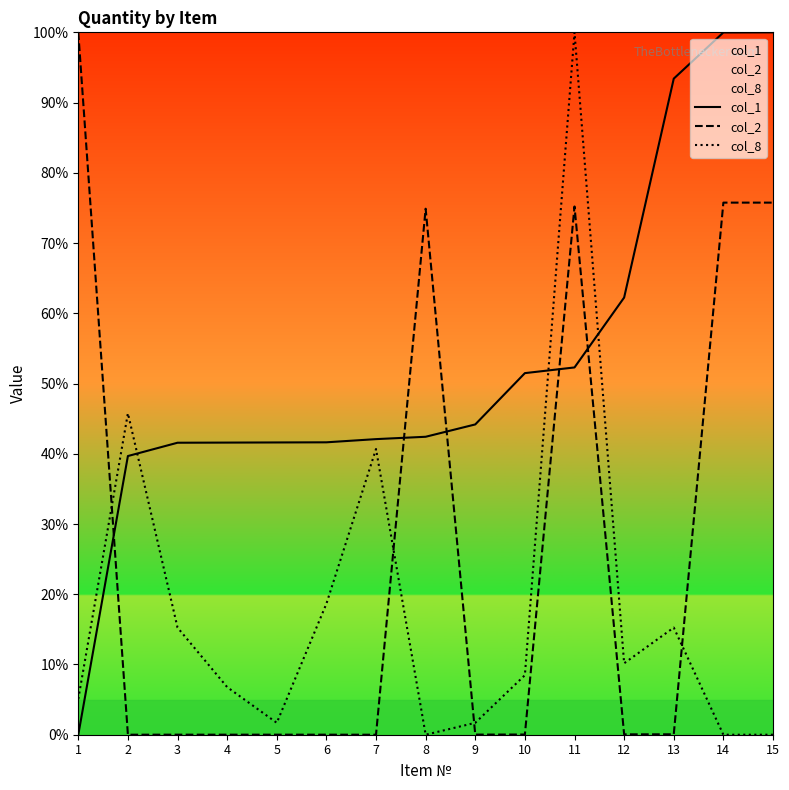

How many values in col_2 are above zero?

14